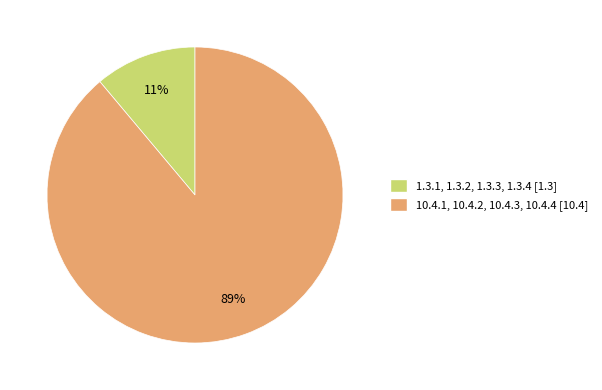

Which category accounts for the majority?

10.4.1, 10.4.2, 10.4.3, 10.4.4